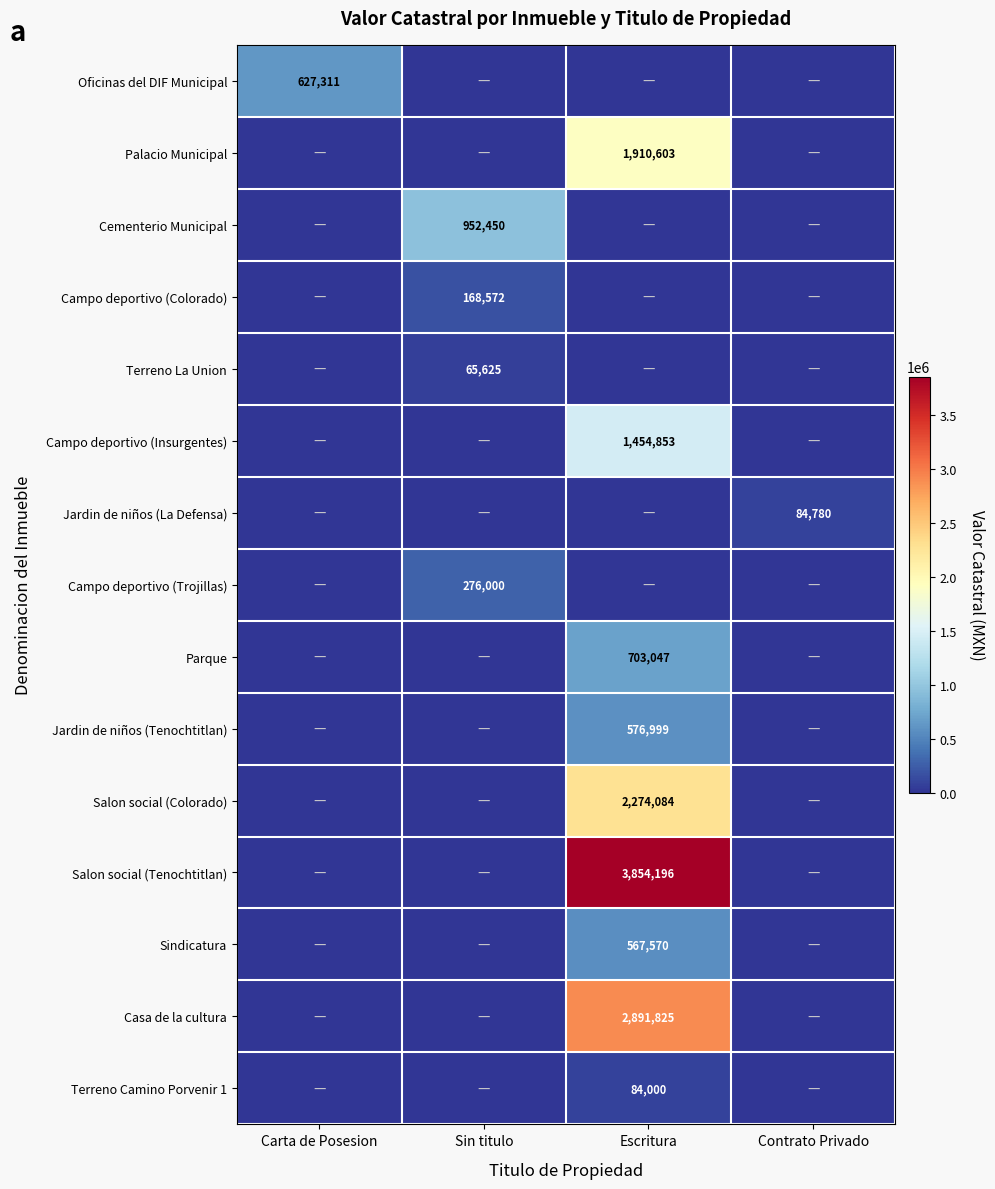

True or false: Campo deportivo (Trojillas) has a value of 276000 at Sin titulo.

True